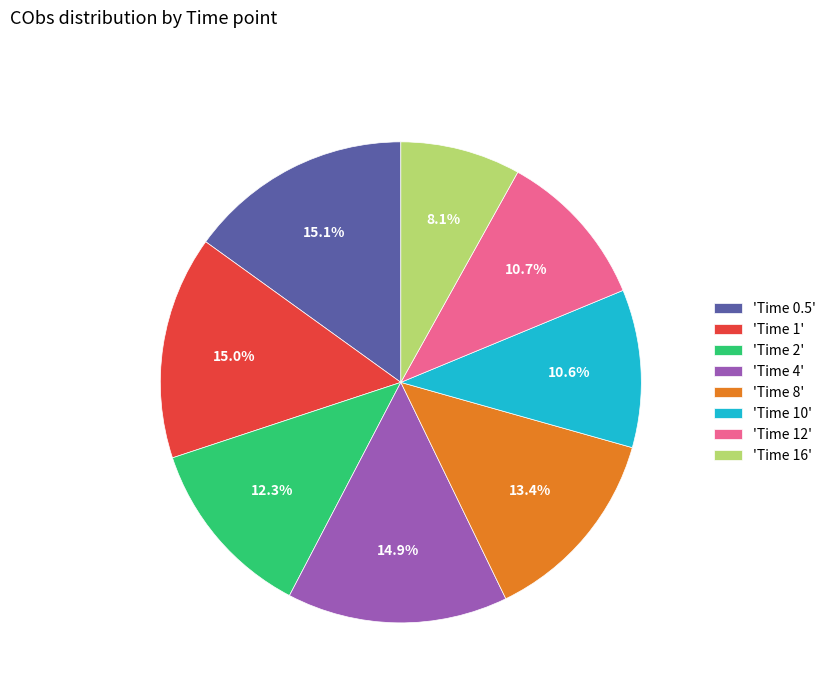

Is the sum of 'Time 16' and 'Time 8' greater than half?

No